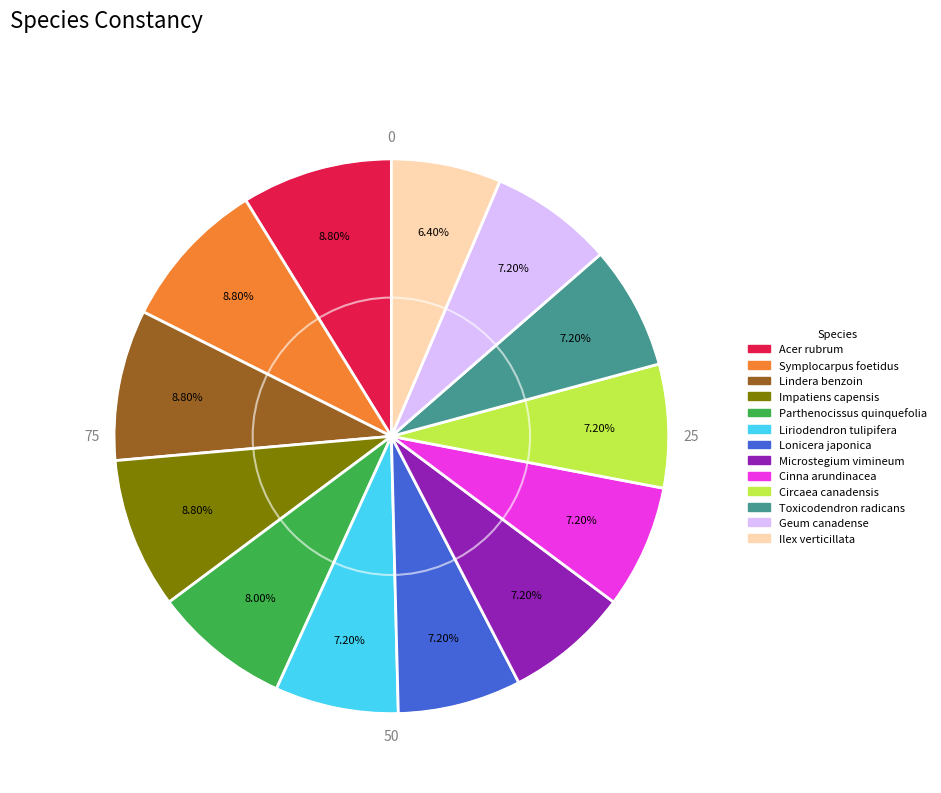

What is the smallest slice in the pie chart?

Ilex verticillata